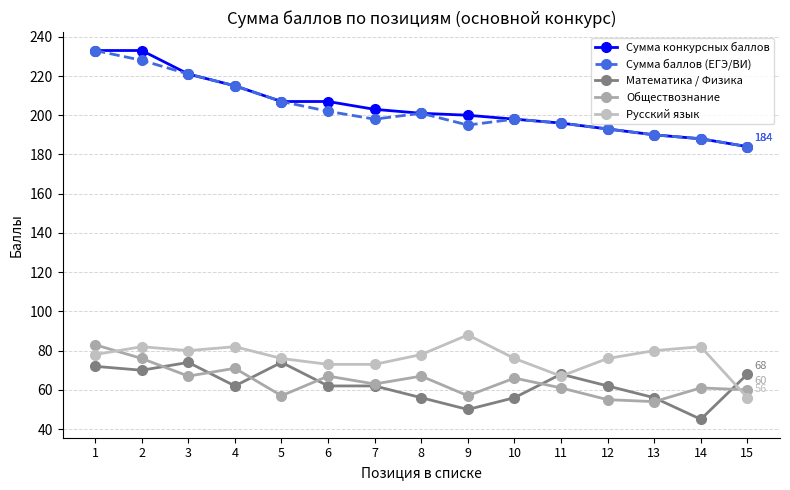

Is this an area chart (filled region under the line)?

No